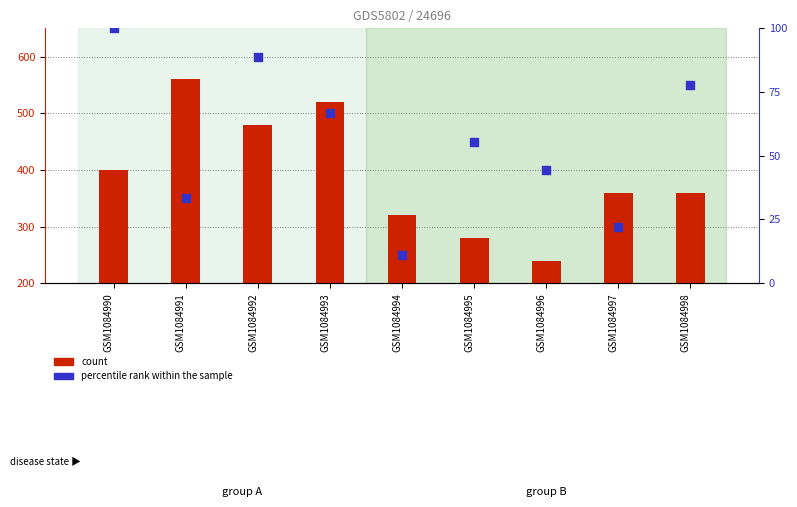

At how many categories does at least one series exceed 37?

9